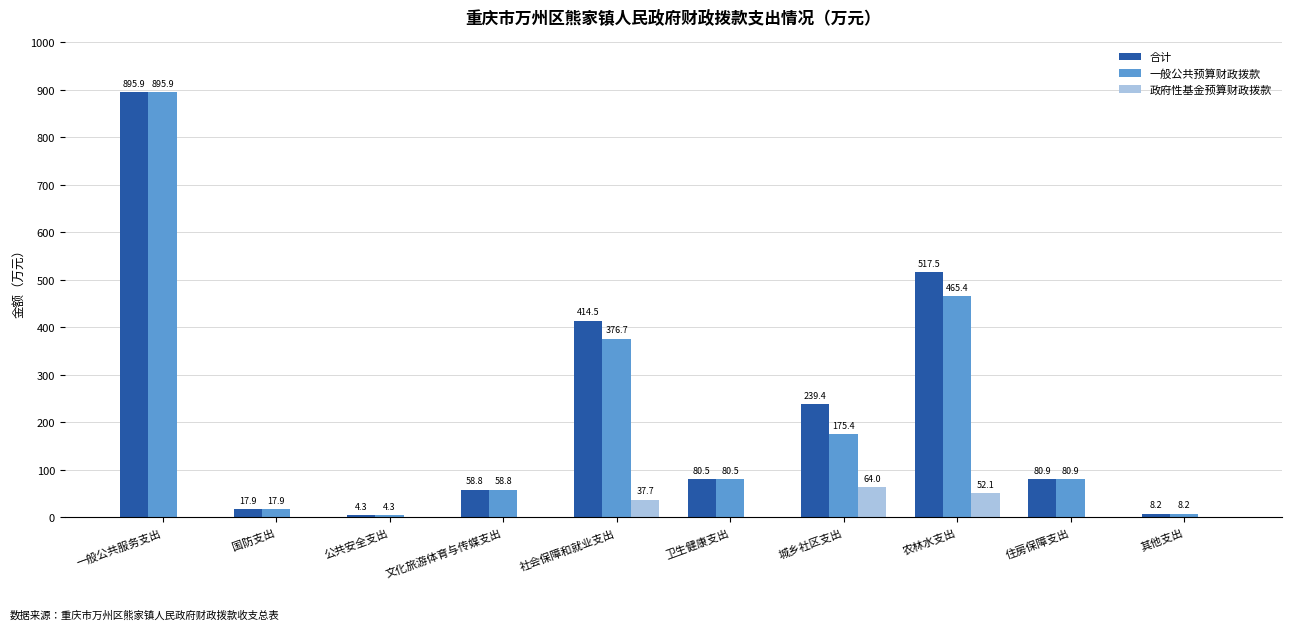

Which series has the largest total across all categories?

合计